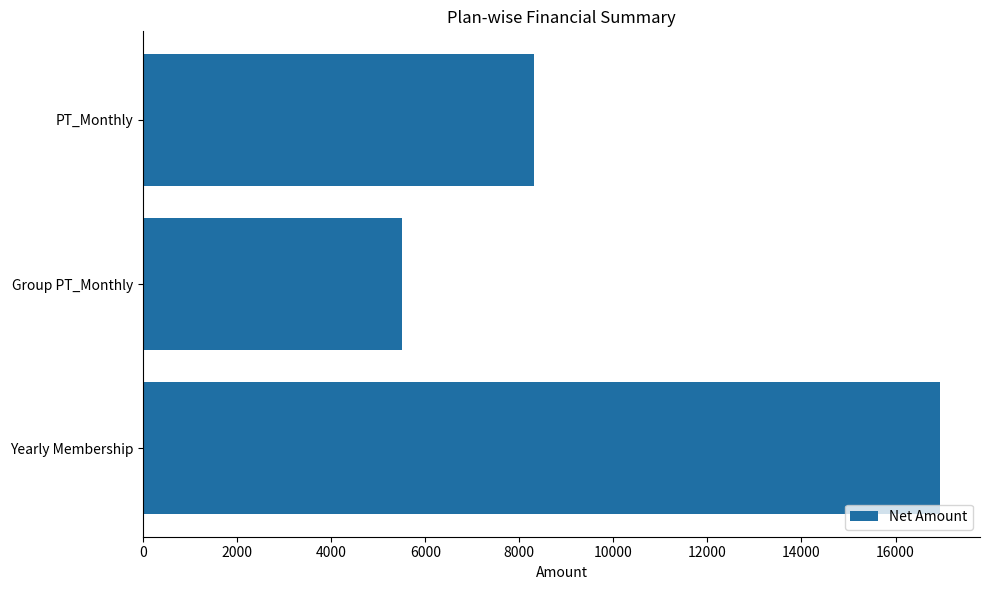

Rank the categories by value from highest to lowest.

Yearly Membership, PT_Monthly, Group PT_Monthly